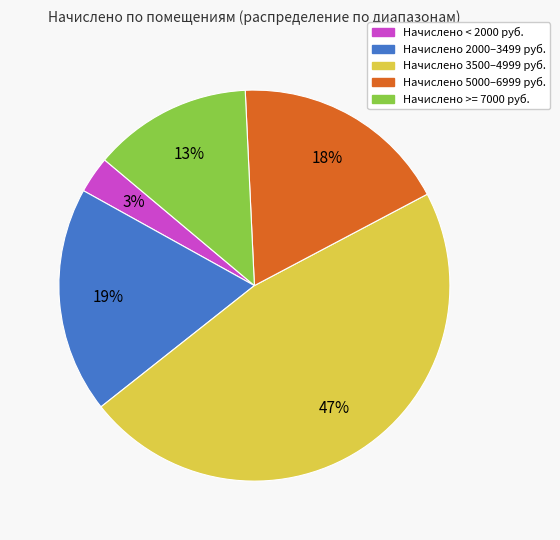

To the nearest percent, what is the average slice percentage?

20%